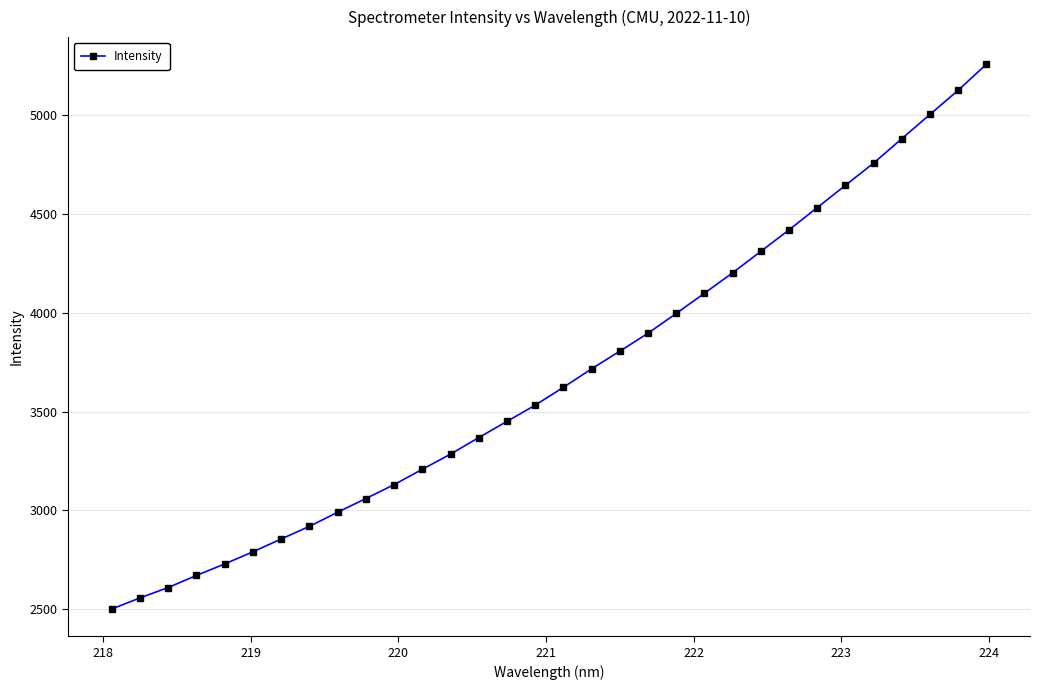

What is the smallest value displayed?

2500.6